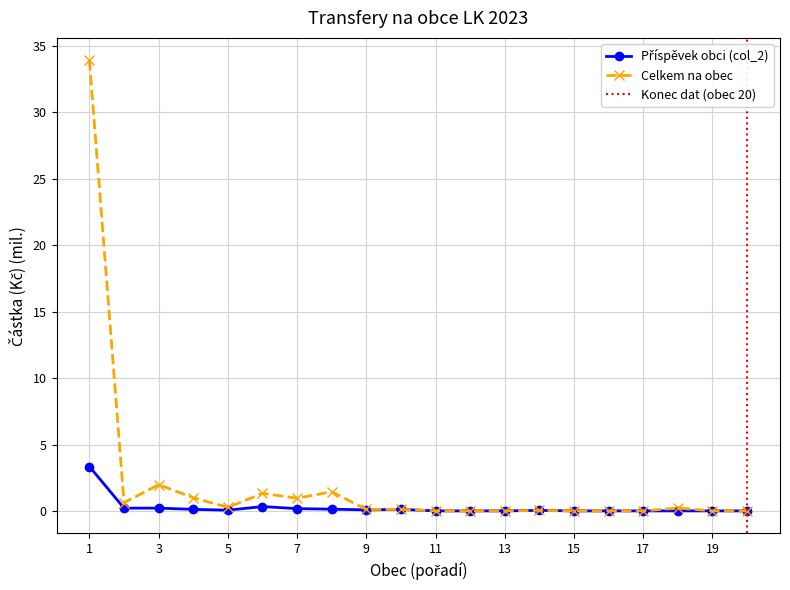

Count the number of categories in the chart.

20